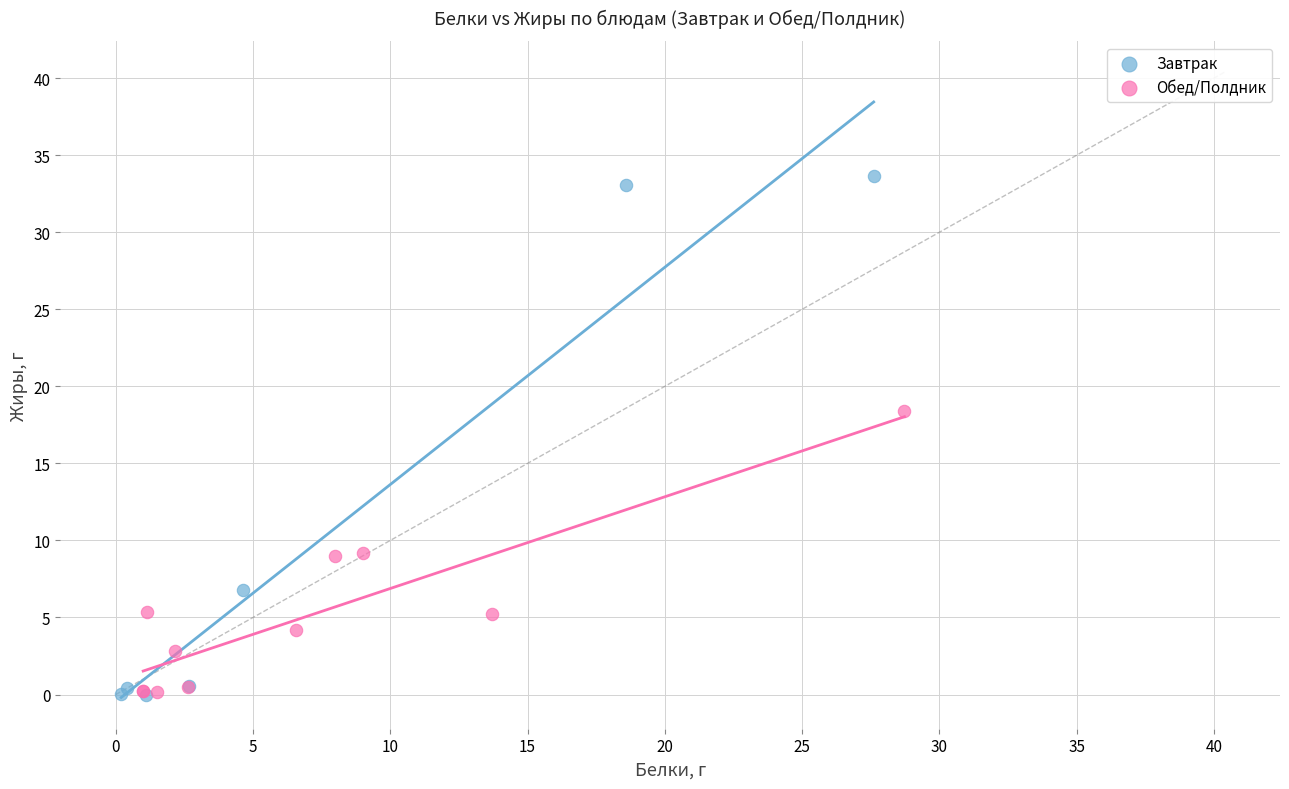

Which series has the largest Y range (max minus min)?

Завтрак